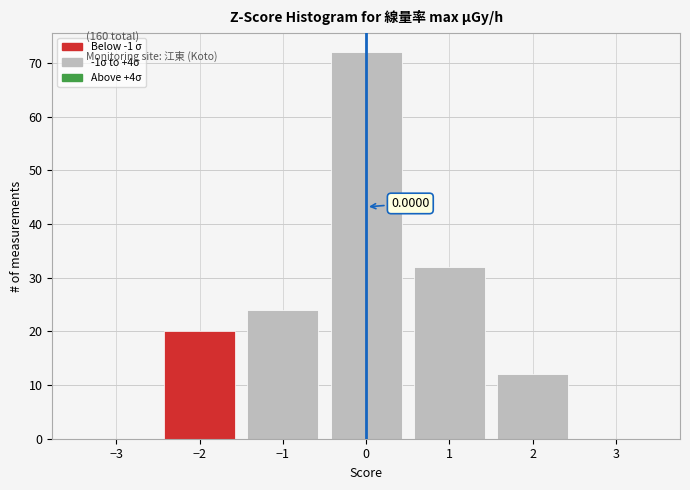

Which range on the x-axis has the tallest bar?

-0.5 to 0.5